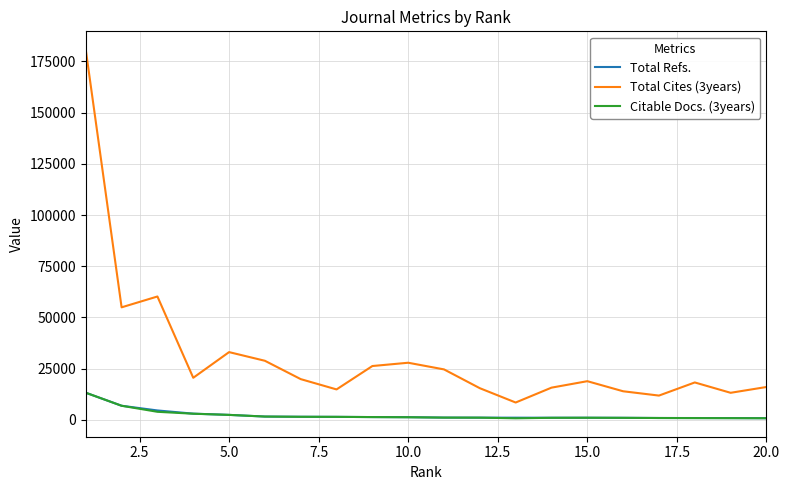

How many series are shown in this chart?

3